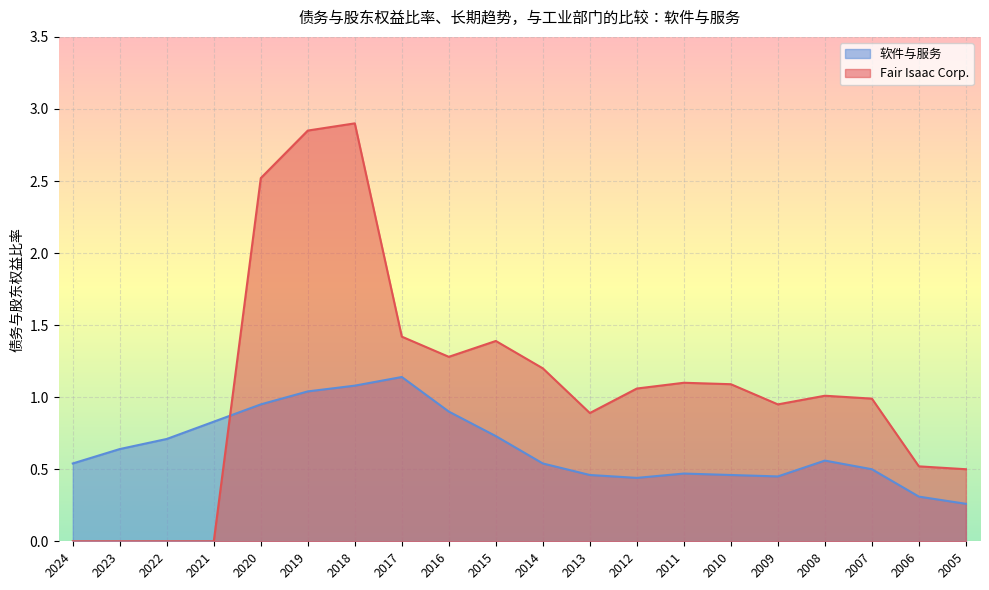

Is the value of 软件与服务 at 2019 greater than the value of Fair Isaac Corp. at 2019?

No